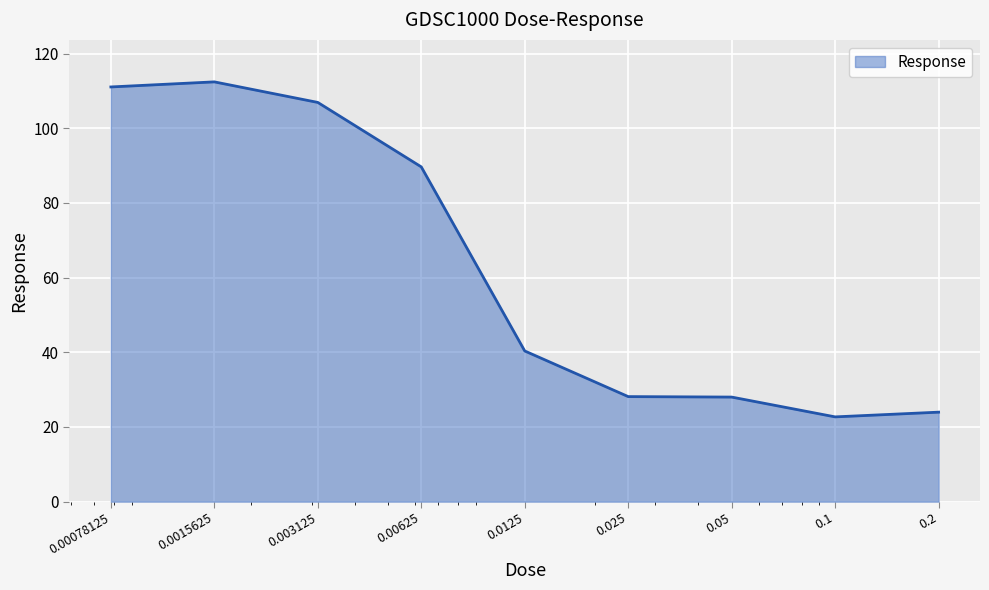

What is the difference between the maximum and minimum values?

89.7